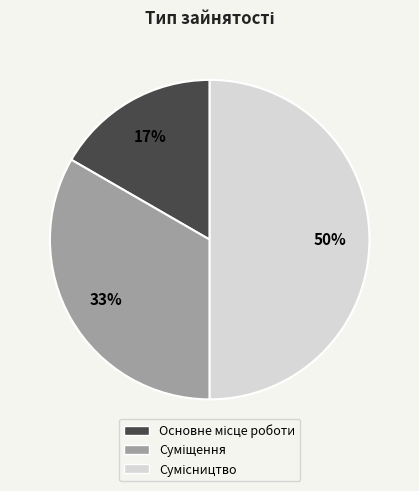

How many slices are in this pie chart?

3